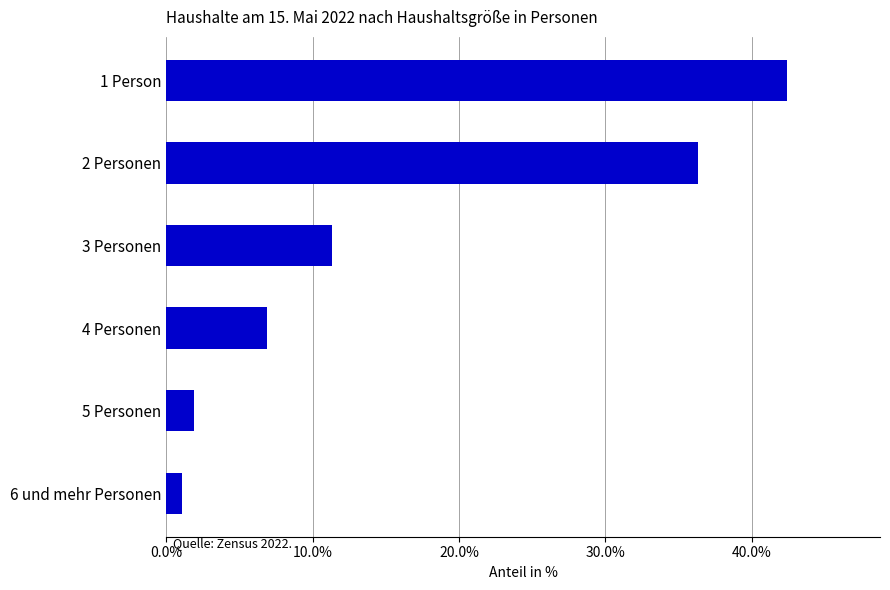

What is the difference between the maximum and minimum values?

41.3